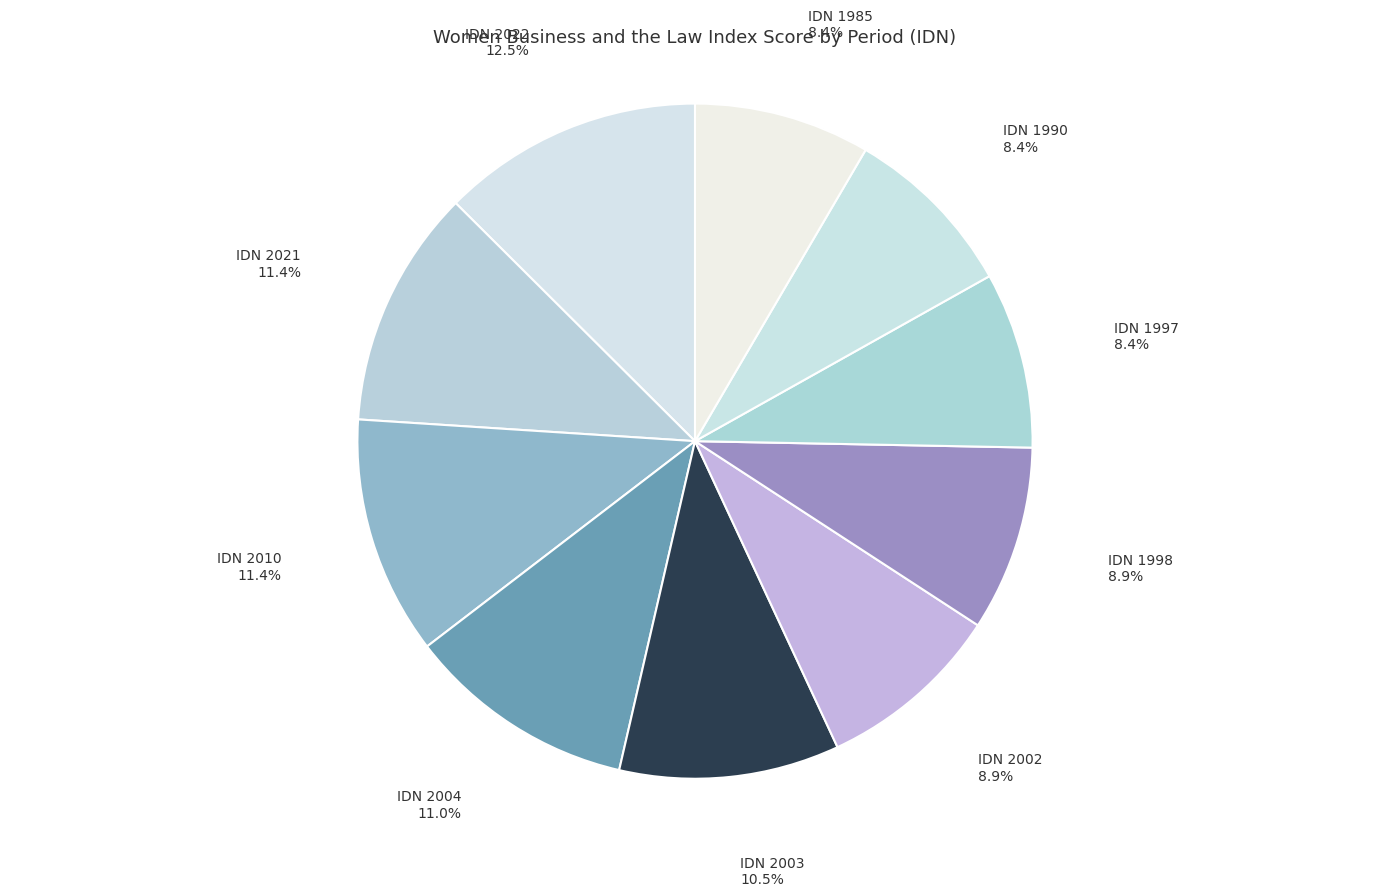

Which slice is the largest?

IDN 2022